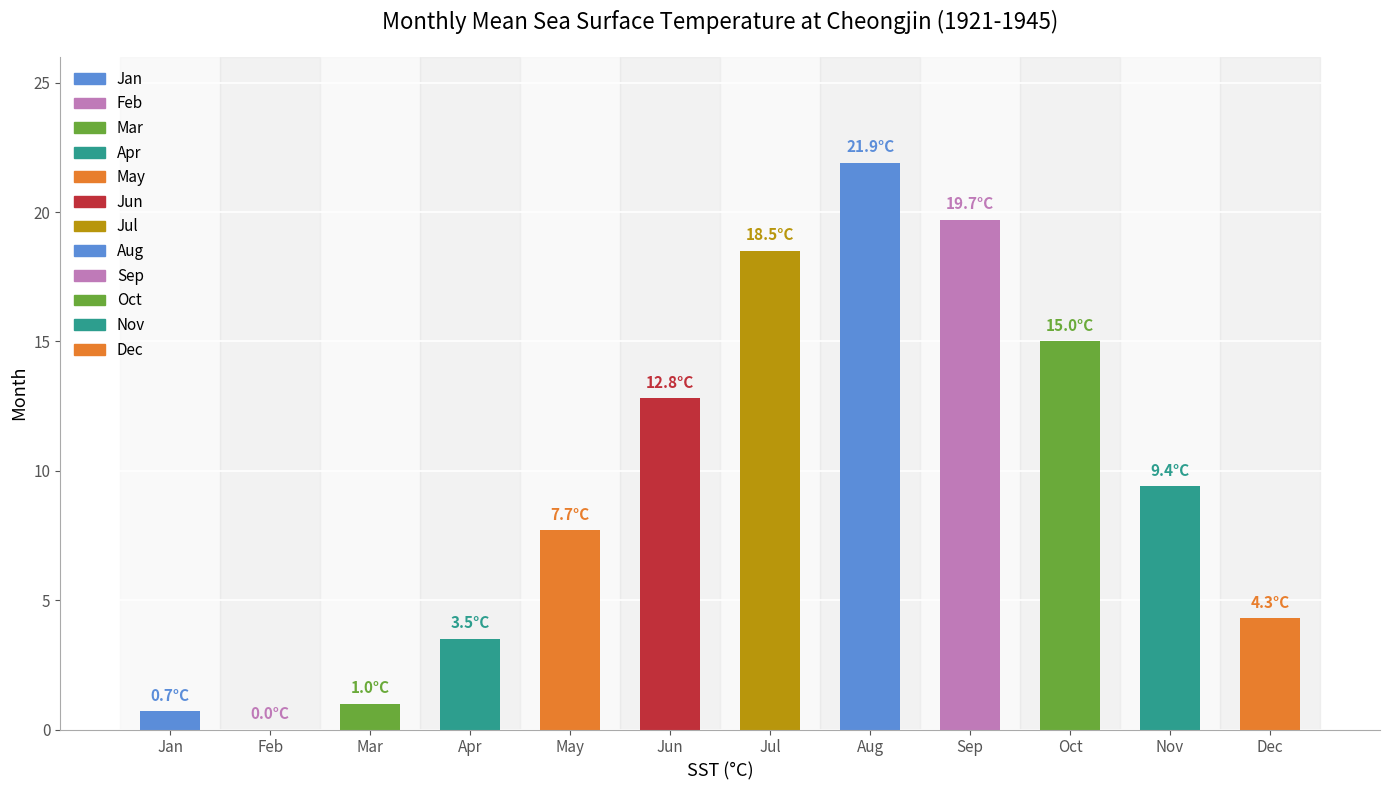

What value does the data have at Oct?

15.0